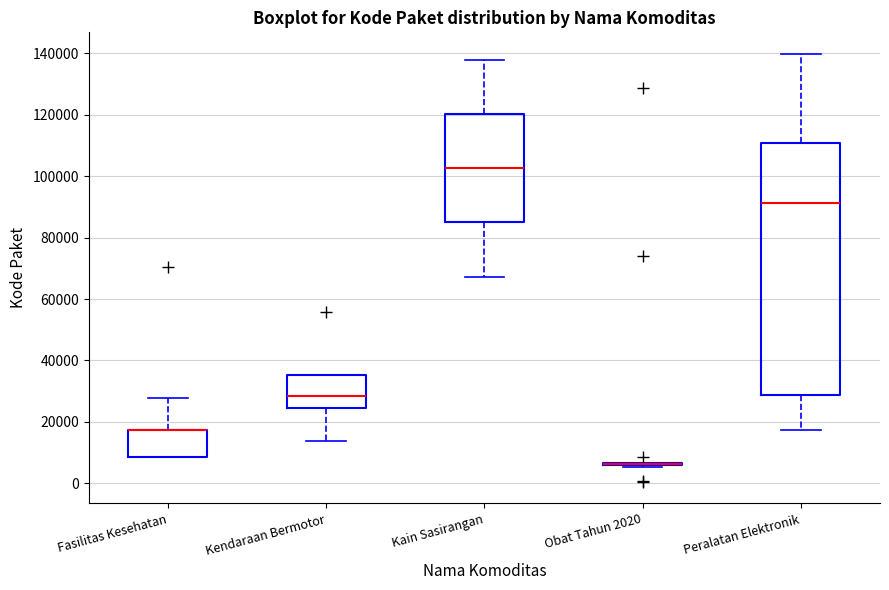

Comparing the boxes themselves (not the whiskers), which one is the tallest?

Peralatan Elektronik